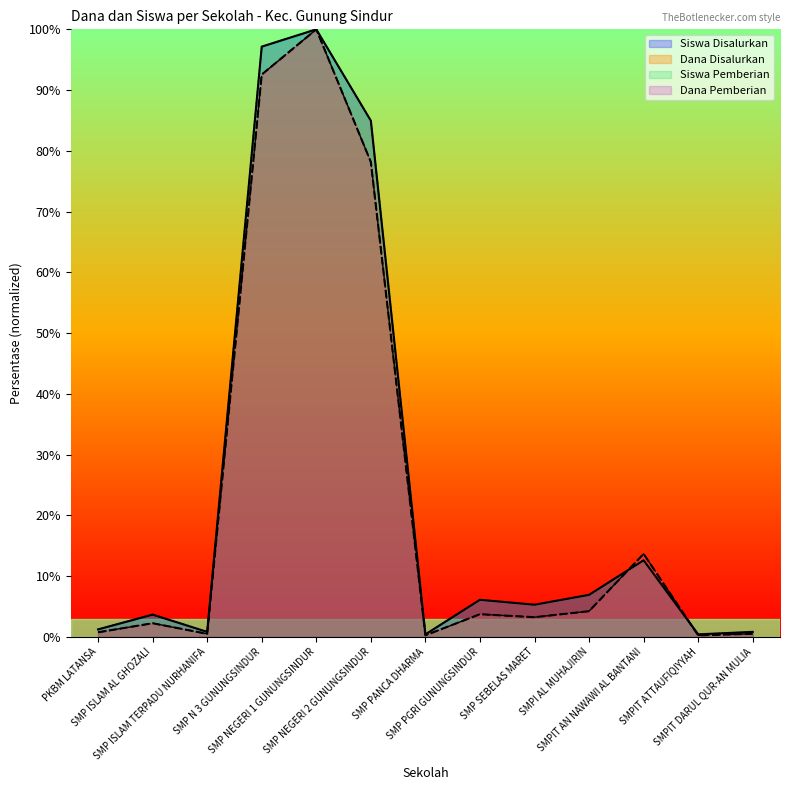

The Siswa Disalurkan series shows 3.7 at SMP ISLAM AL GHOZALI. True or false?

True